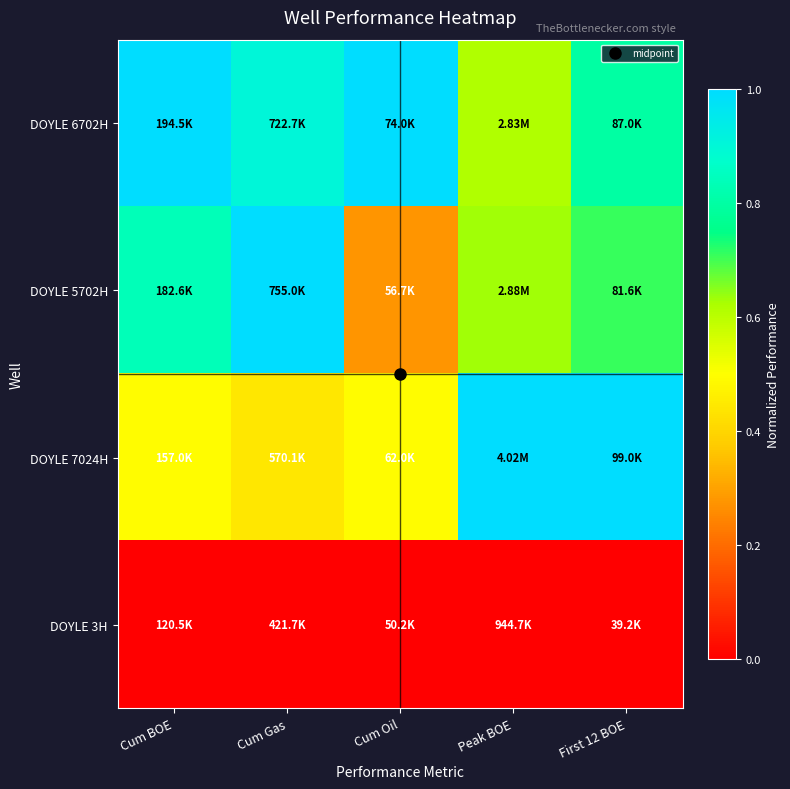

What is the difference between the highest and lowest values at First 12 BOE?

1.0